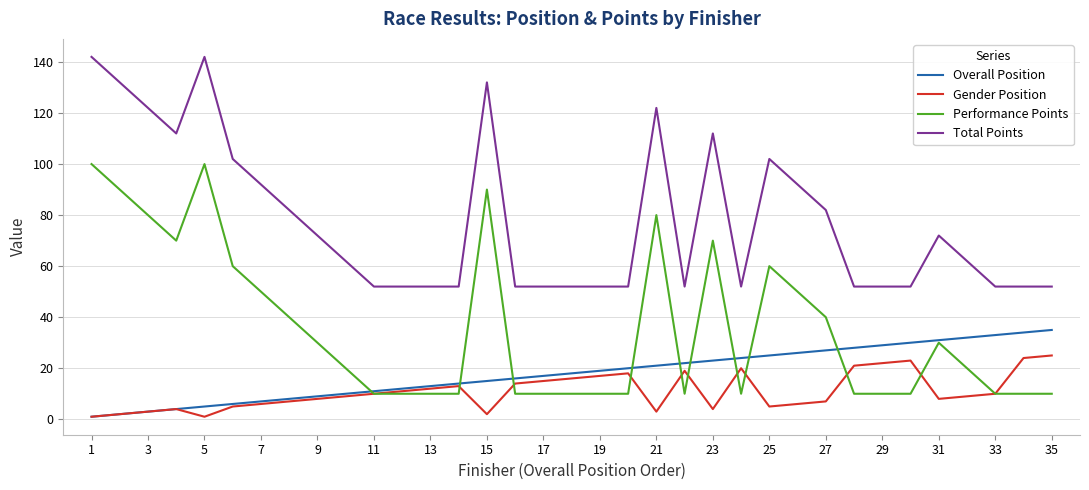

True or false: Total Points and Overall Position cross at least once.

False